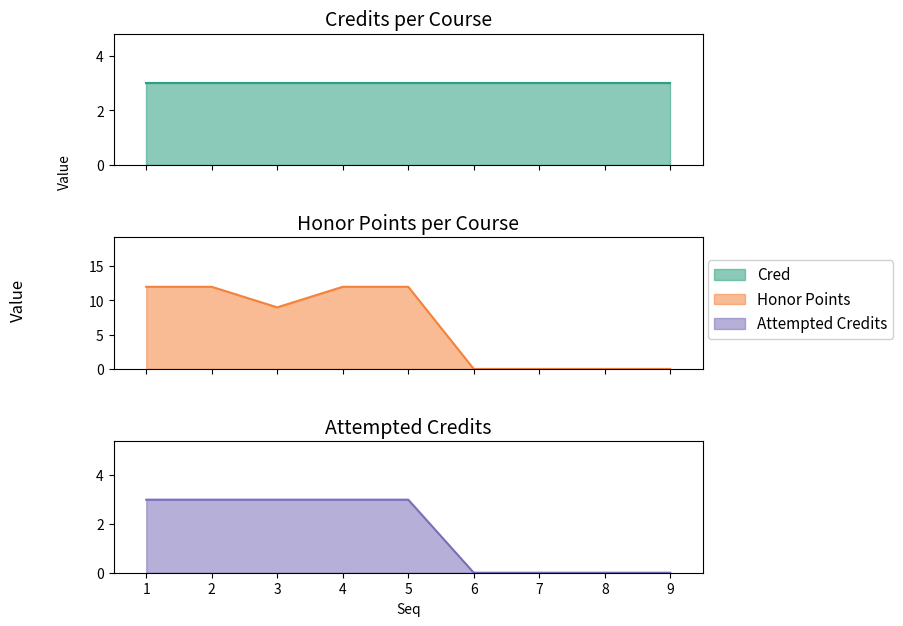

True or false: there are more than 1 points higher than both neighbors.

False